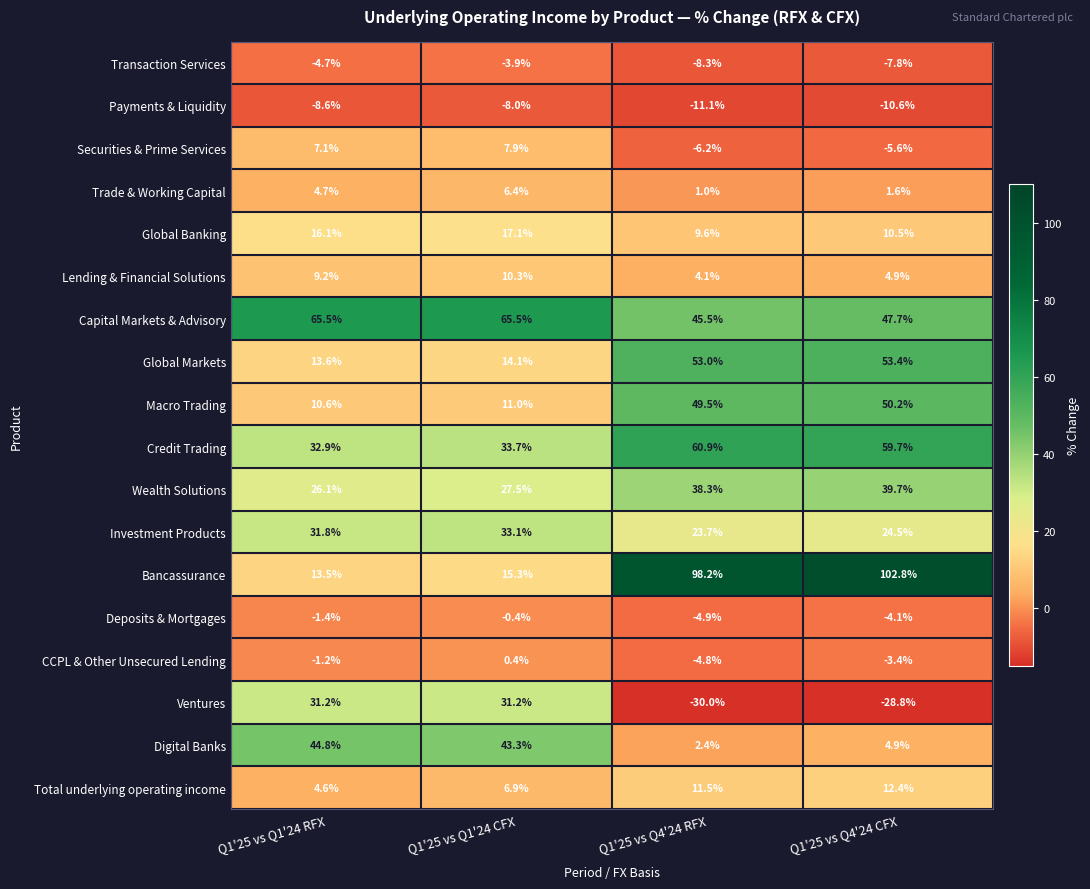

What is the difference between the Credit Trading values at Q1'25 vs Q4'24 CFX and Q1'25 vs Q1'24 CFX?

26.0